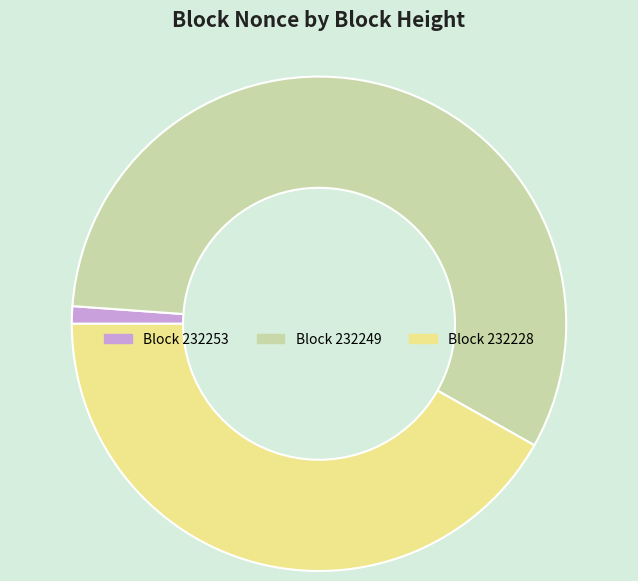

Count the number of slices in the pie.

3